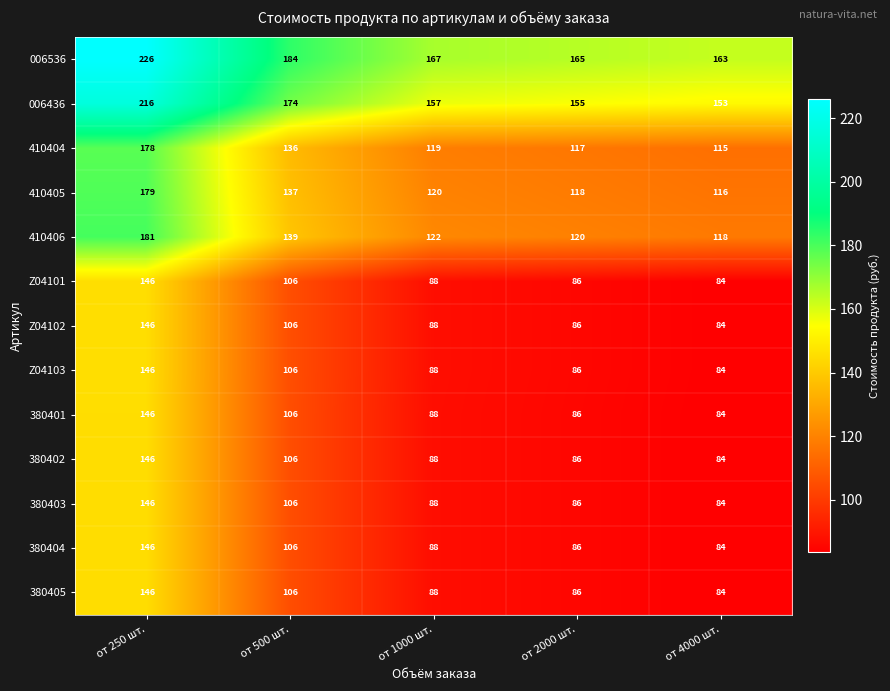

What is the approximate value of 380405 at от 2000 шт., to the nearest 5?

85